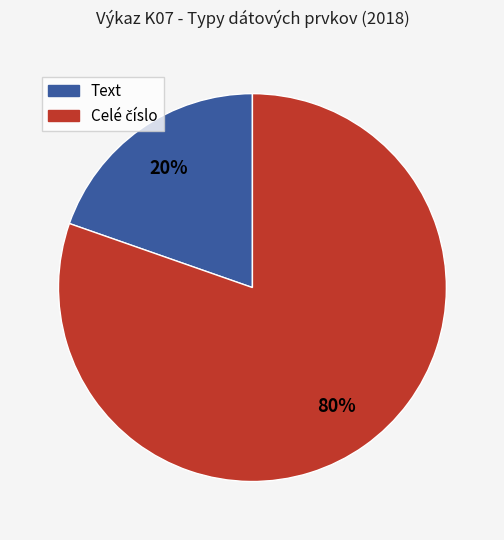

Is there any slice that represents more than half of the pie?

Yes